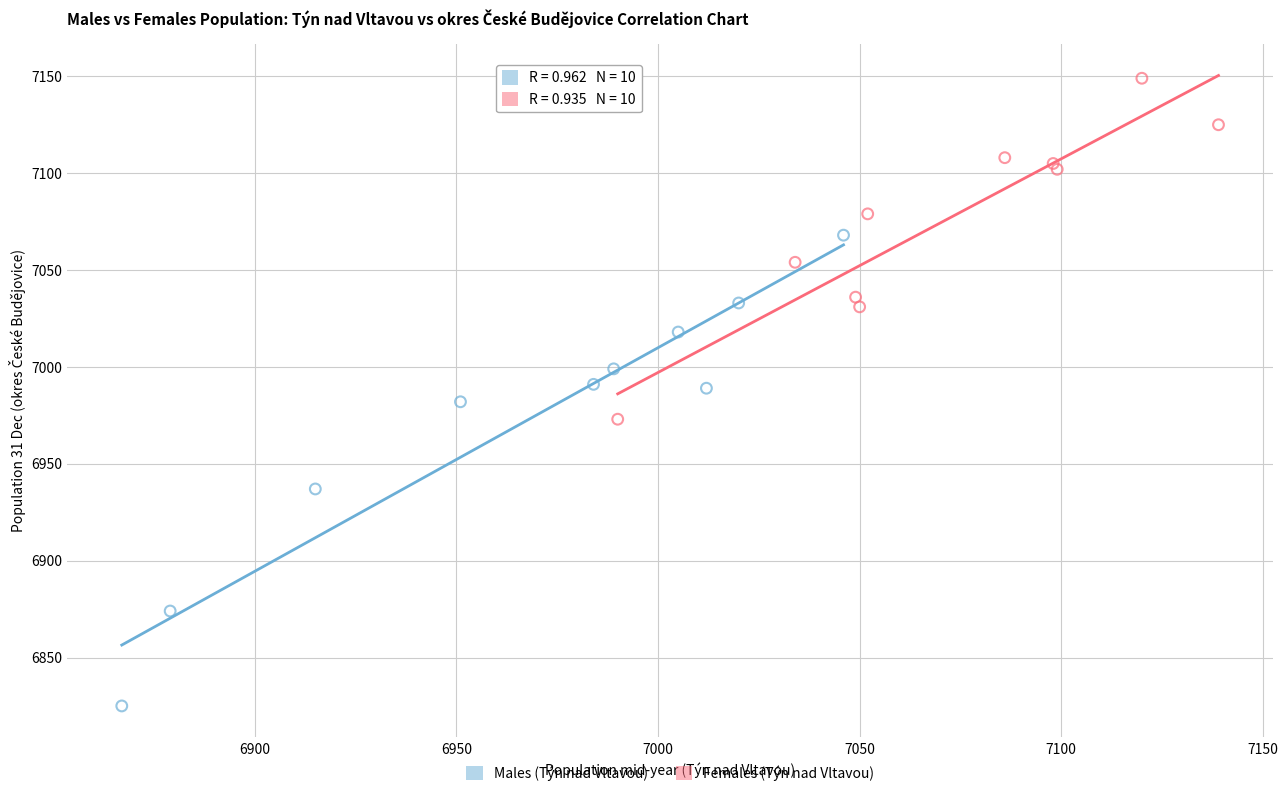

Which series has the largest Y range (max minus min)?

Males (Týn nad Vltavou)